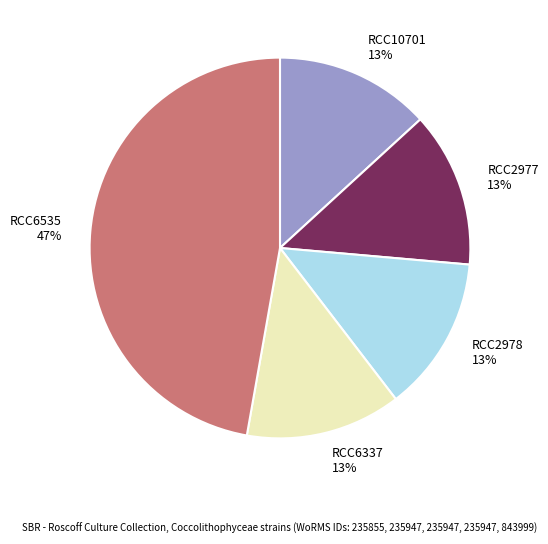

To the nearest percent, what portion does RCC6535 represent?

47%